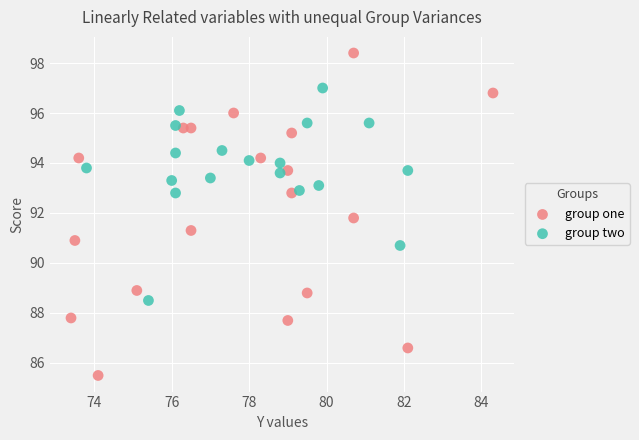

Which series has the largest Y range (max minus min)?

group one